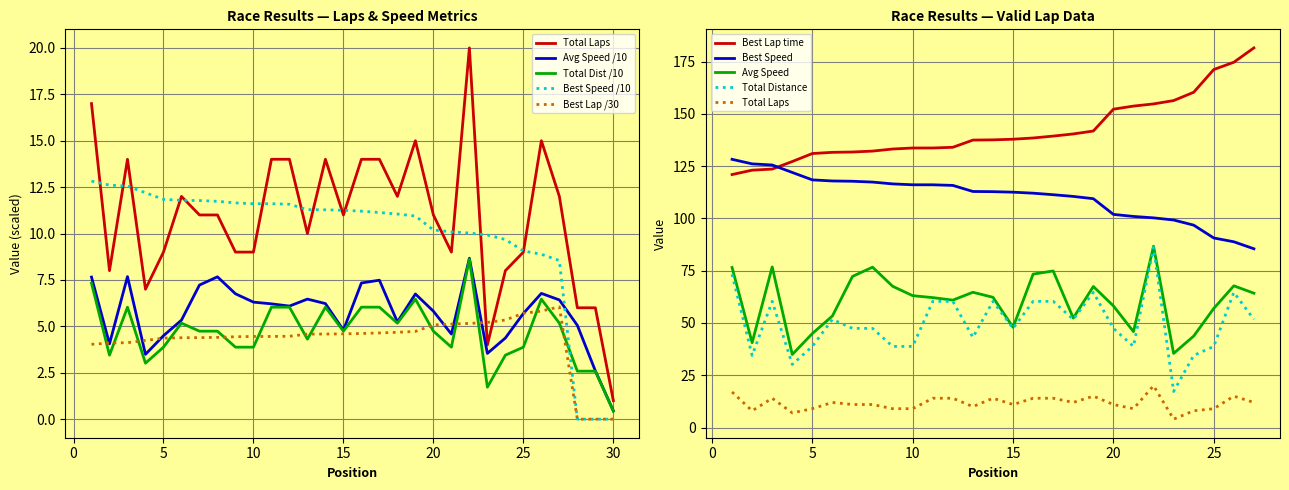

Is the value of Total Laps at 12 greater than the value of Total Distance at 5?

Yes